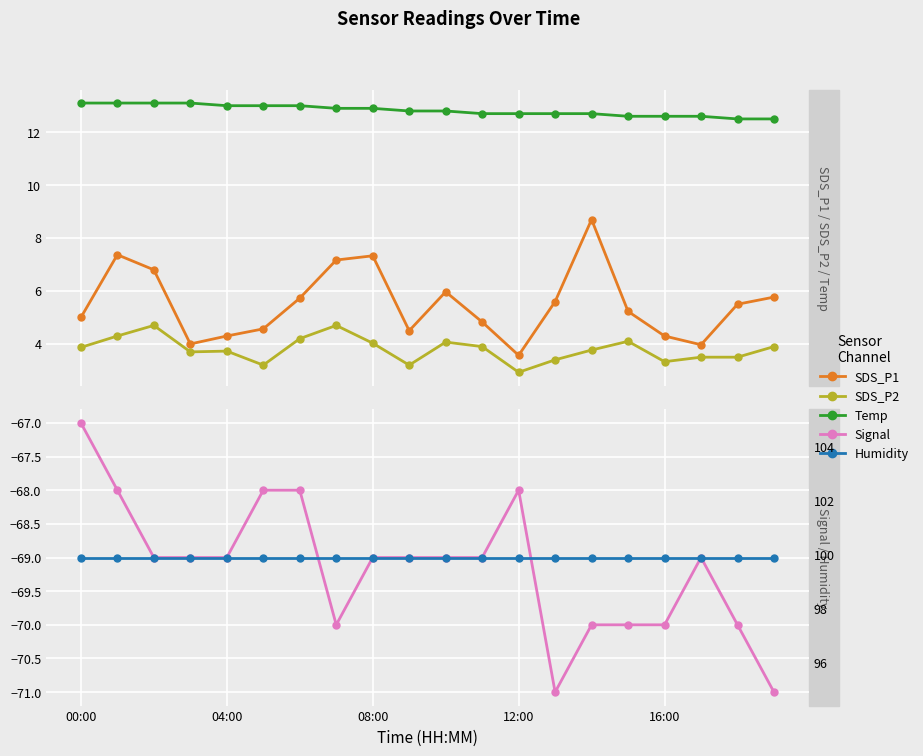

List the series in order of their peak value, lowest first.

Signal, SDS_P2, SDS_P1, Temp, Humidity